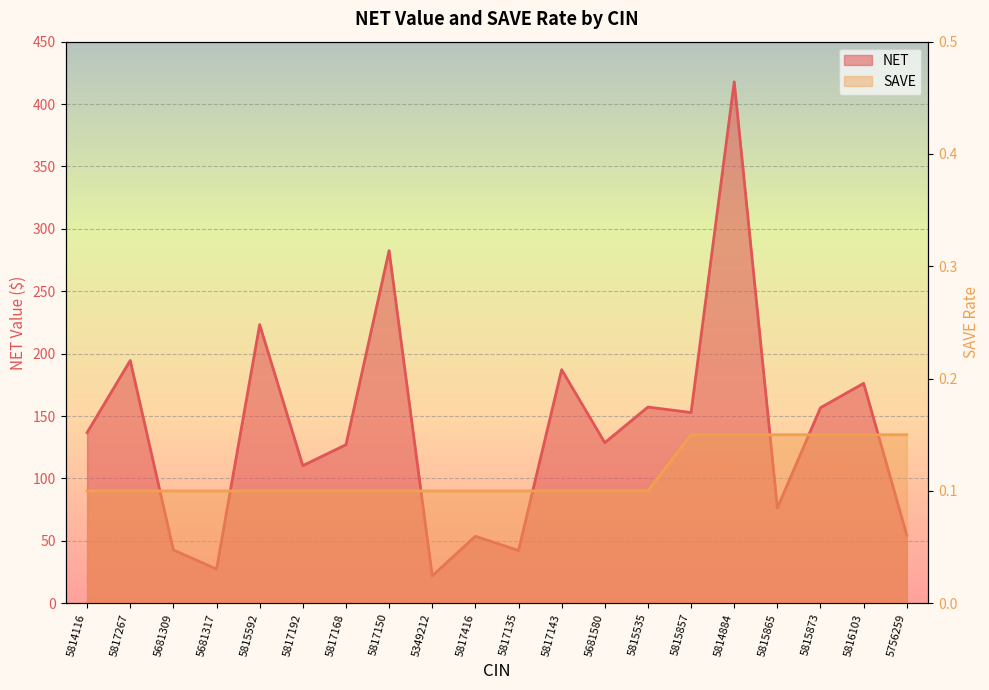

Rank the series at 5681317 from highest to lowest value.

NET, SAVE